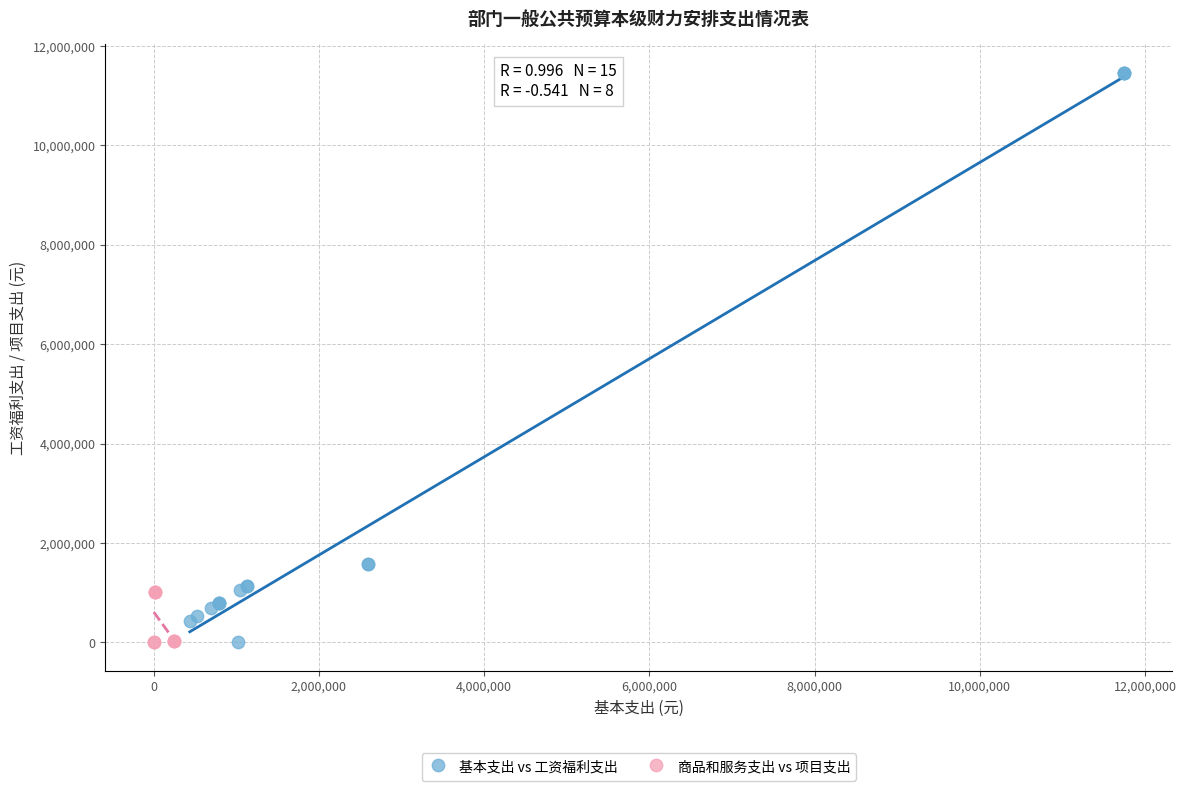

Which series has the largest Y range (max minus min)?

基本支出 vs 工资福利支出